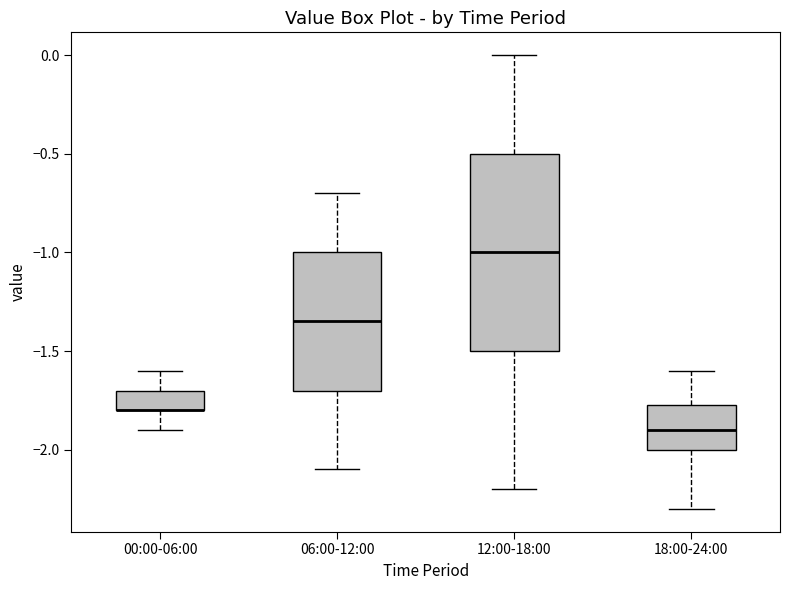

Reading left to right, transcribe this box plot: for each box, give where its median line is, the range the box spans, and where its two whiskers end, as read against the y-axis. The values are not printed on the chart, so give them approximately, as read against the axis.

00:00-06:00: median -1.80 (drawn on the box's lower edge), box -1.80 to -1.70, whiskers -1.90 to -1.60
06:00-12:00: median -1.35, box -1.70 to -1.00, whiskers -2.10 to -0.70
12:00-18:00: median -1.00, box -1.50 to -0.50, whiskers -2.20 to 0.00
18:00-24:00: median -1.90, box -2.00 to -1.75, whiskers -2.30 to -1.60